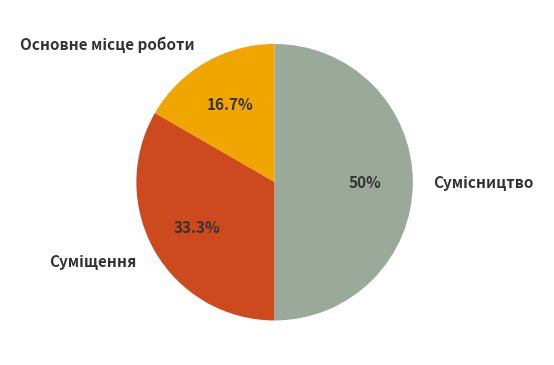

Count the number of slices in the pie.

3